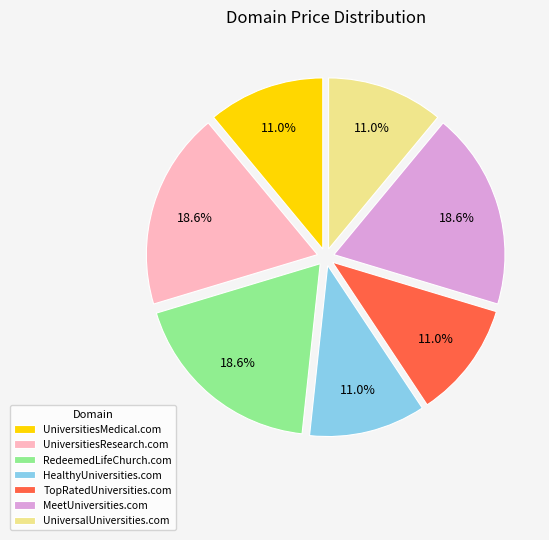

Which has a higher value, HealthyUniversities.com or UniversitiesResearch.com?

UniversitiesResearch.com